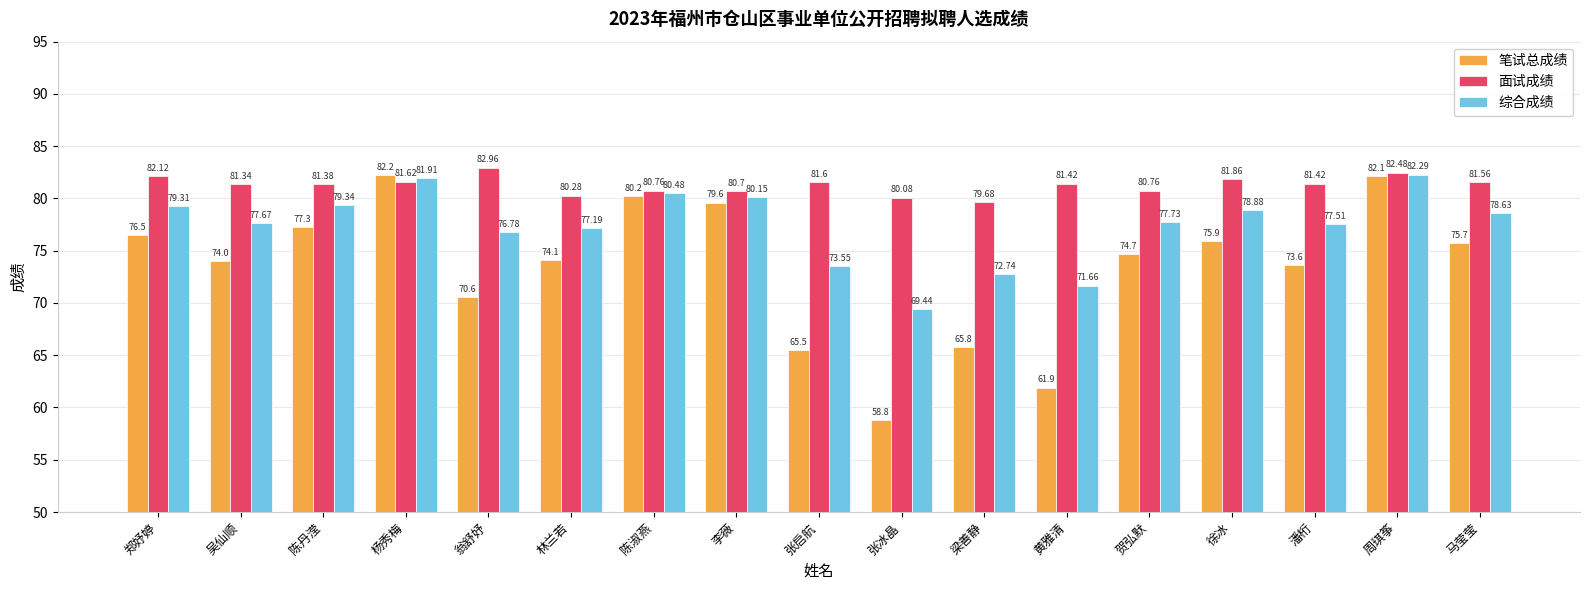

Which series changed the most between 林兰若 and 张冰晶?

笔试总成绩